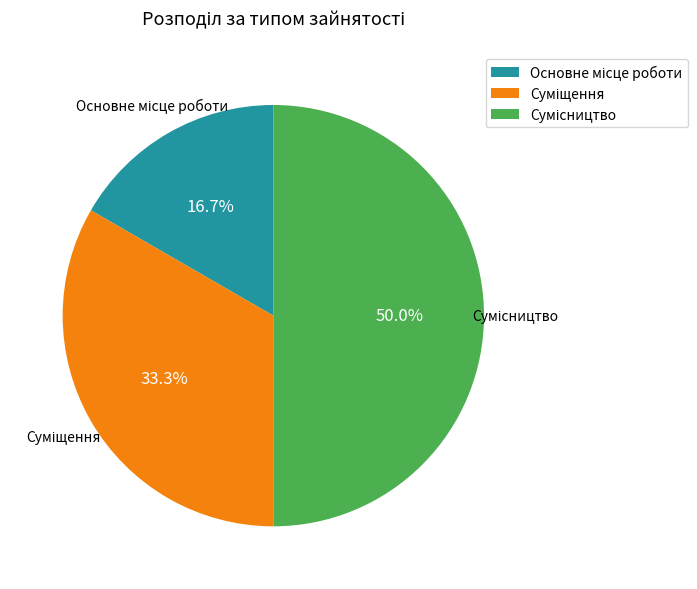

What percentage is the Суміщення slice, to the nearest percent?

33%